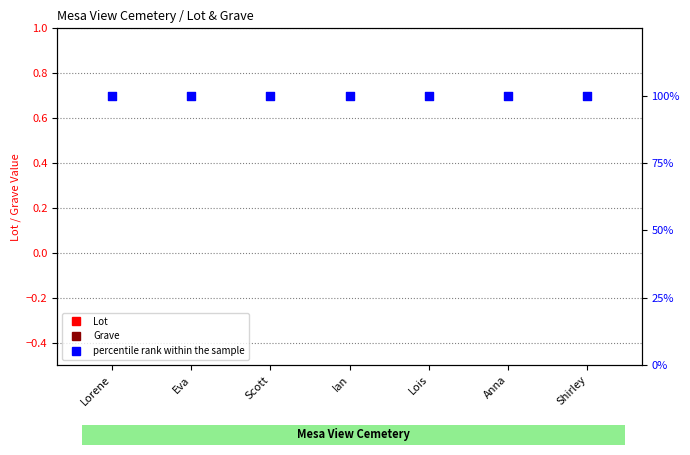

What are all the series names shown in the legend?

Lot, Grave, percentile rank within the sample